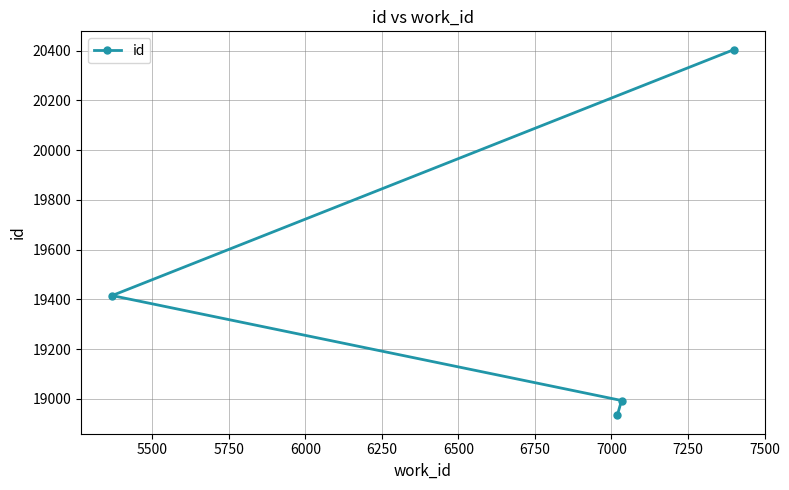

True or false: the data has more than 1 interior local peaks.

False